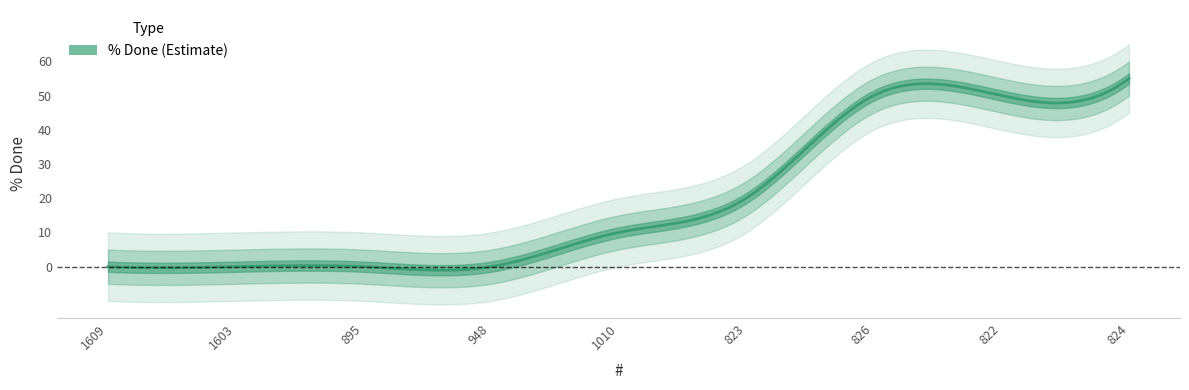

Count the number of data series in this chart.

1